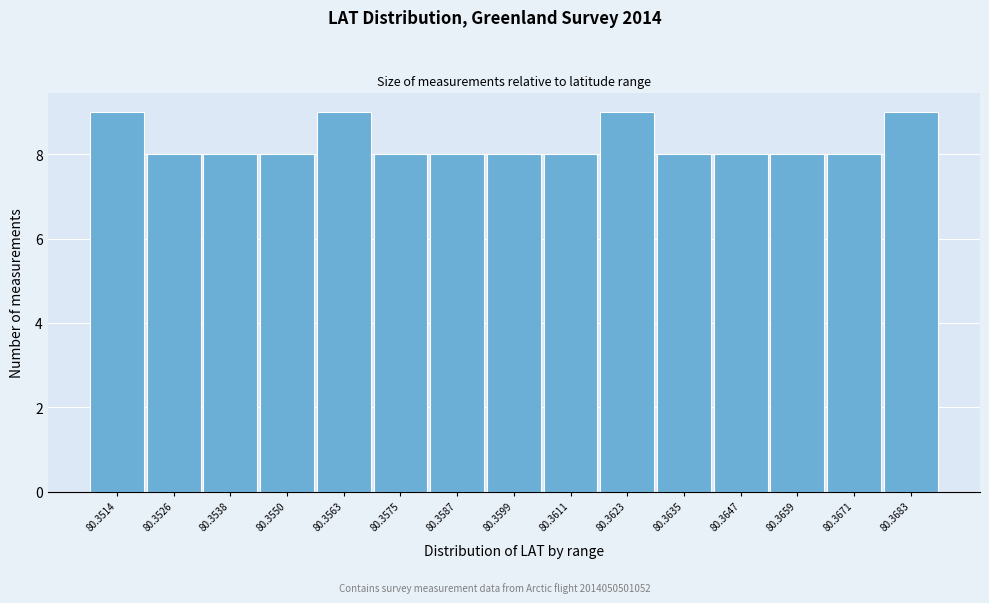

Reading left to right, transcribe all the data shown in this chart.

9	8	8	8	9	8	8	8	8	9	8	8	8	8	9